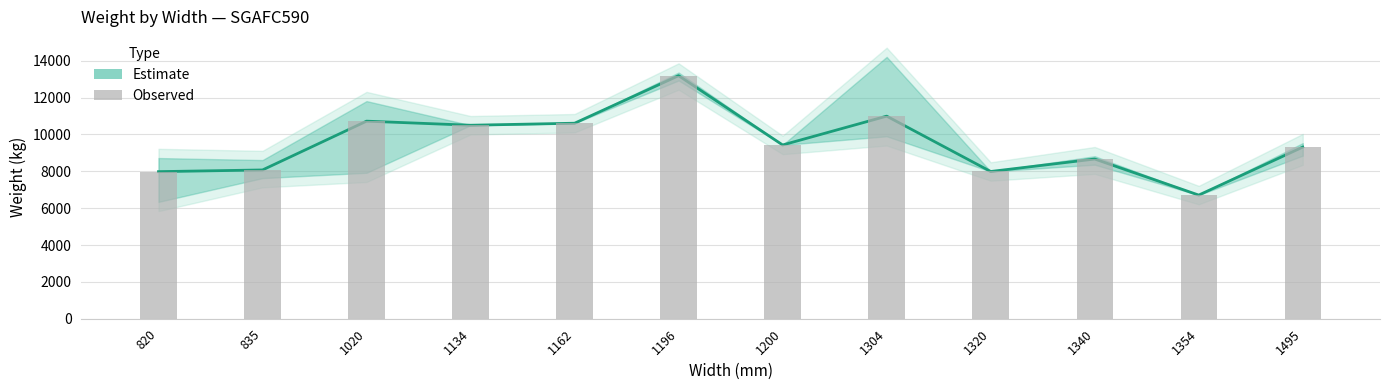

What is the maximum value shown in the chart?

13190